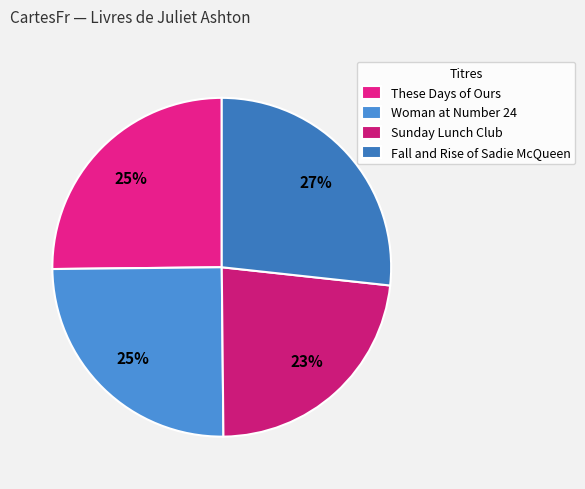

What is the largest slice in the pie chart?

Fall and Rise of Sadie McQueen